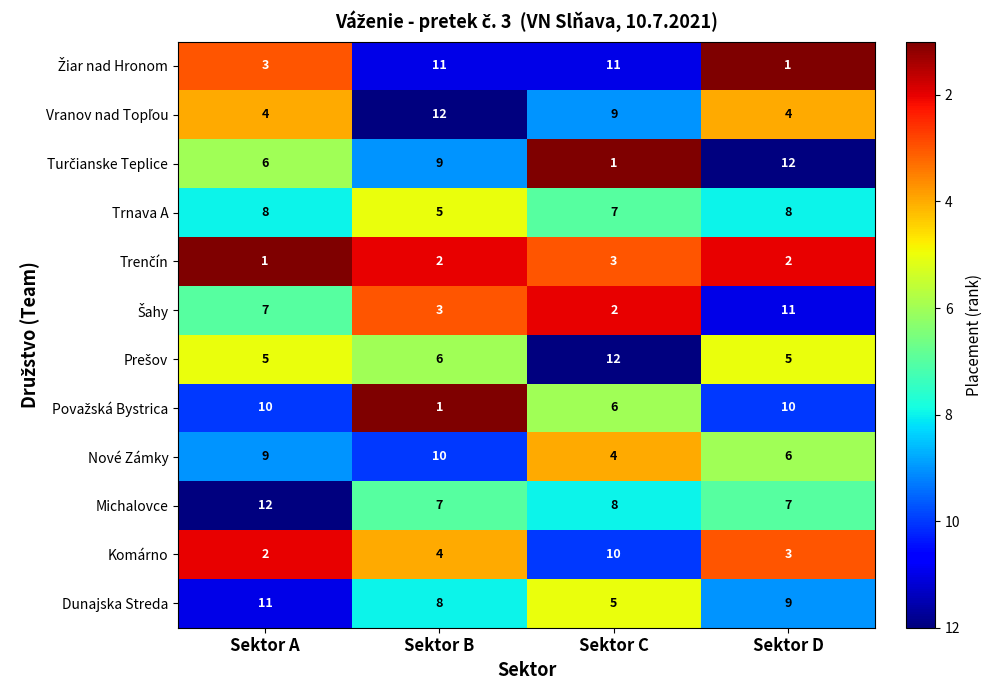

The Dunajska Streda series shows 4 at Sektor D. True or false?

False